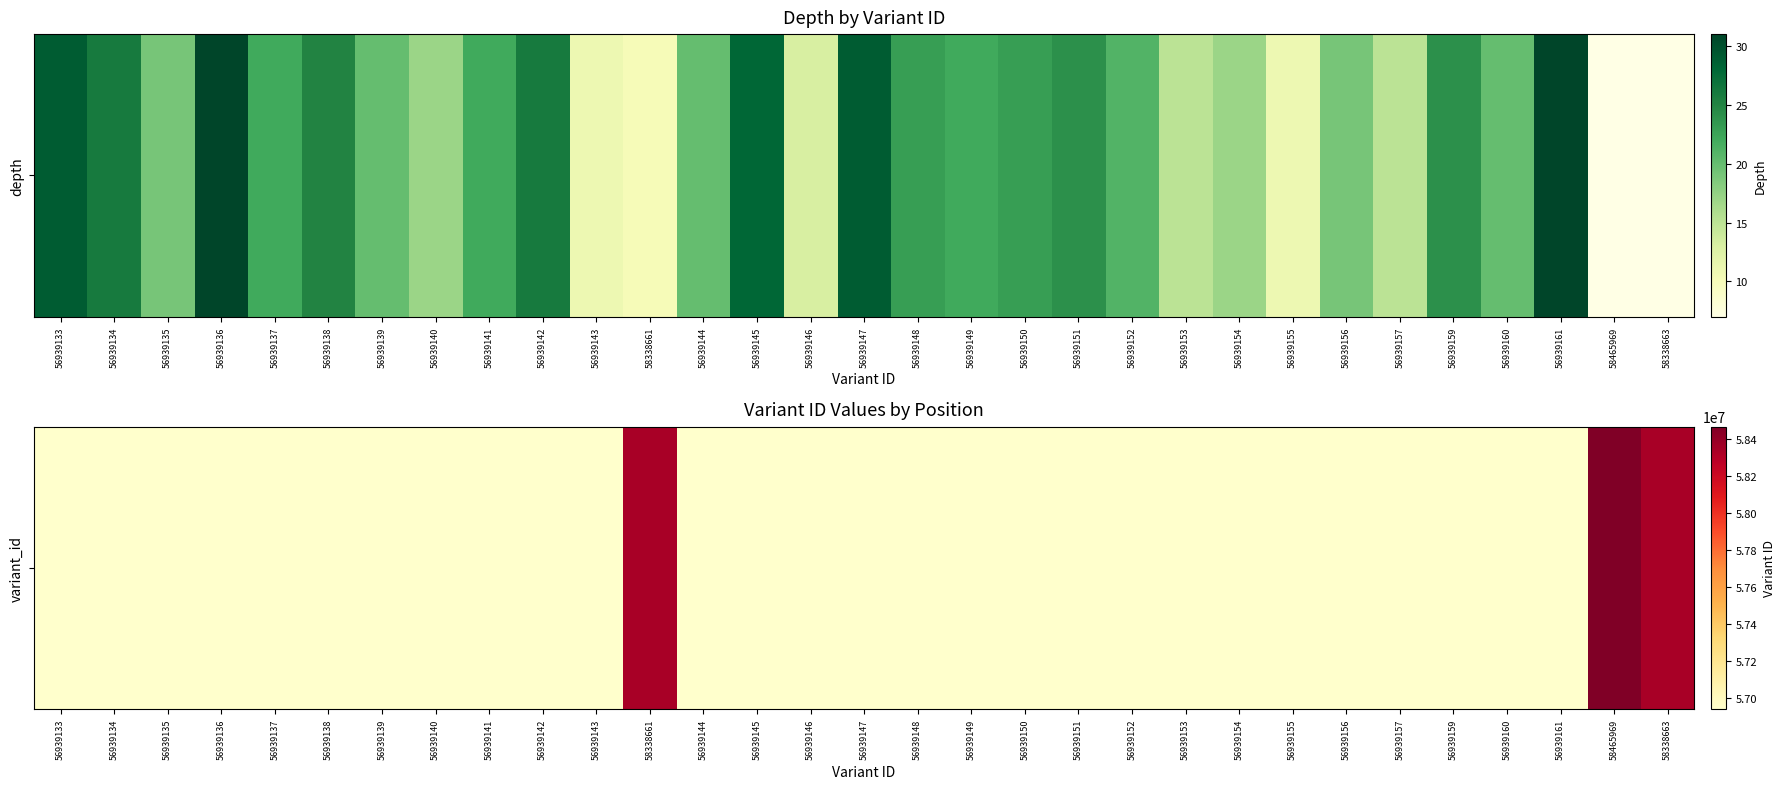

Between 56939150 and 56939135, which is larger?

56939150